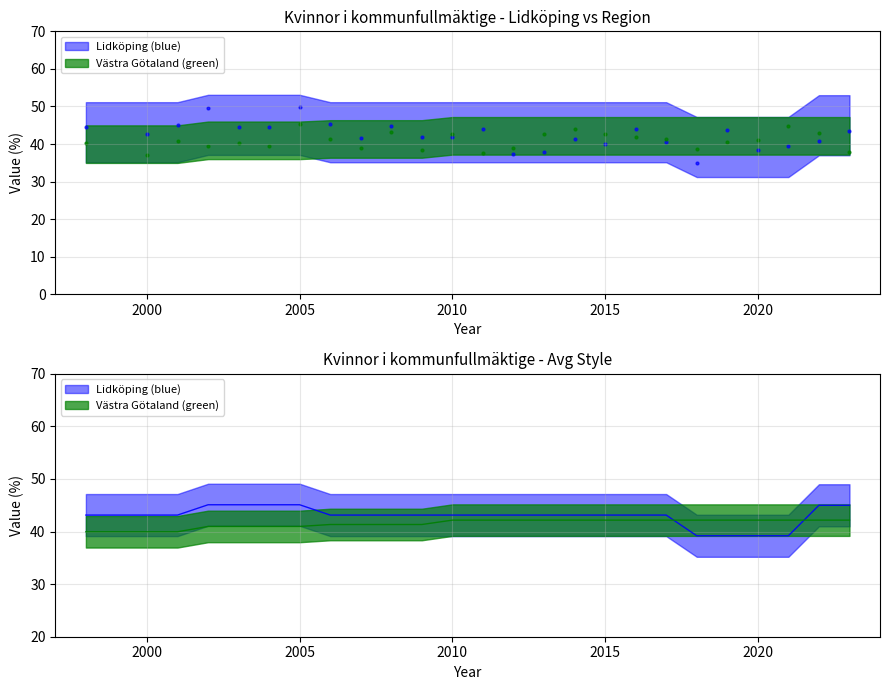

At how many categories does at least one series exceed 41?

25